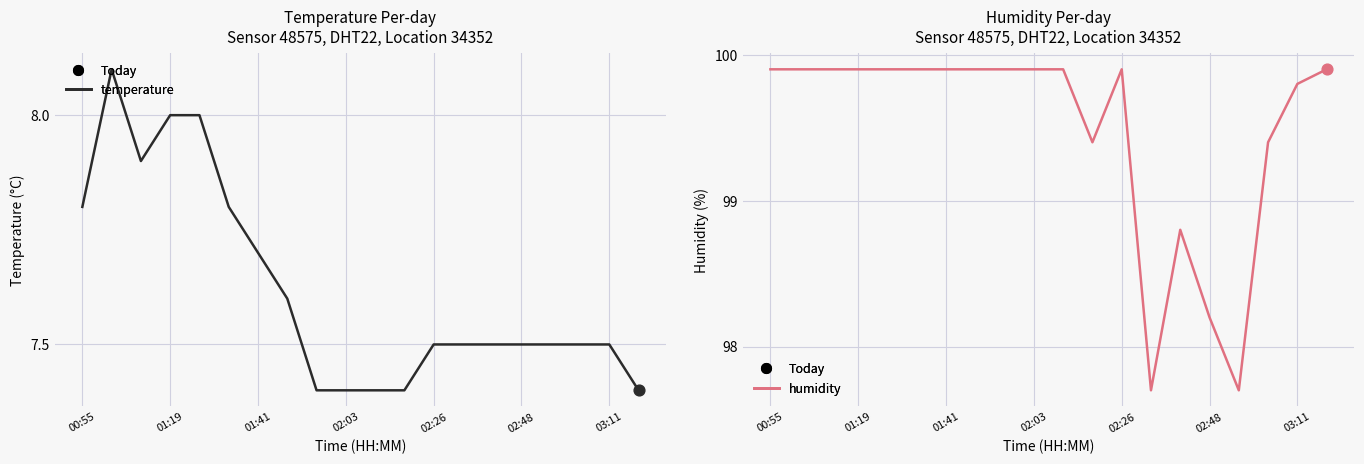

Which series reaches the minimum Y coordinate?

temperature